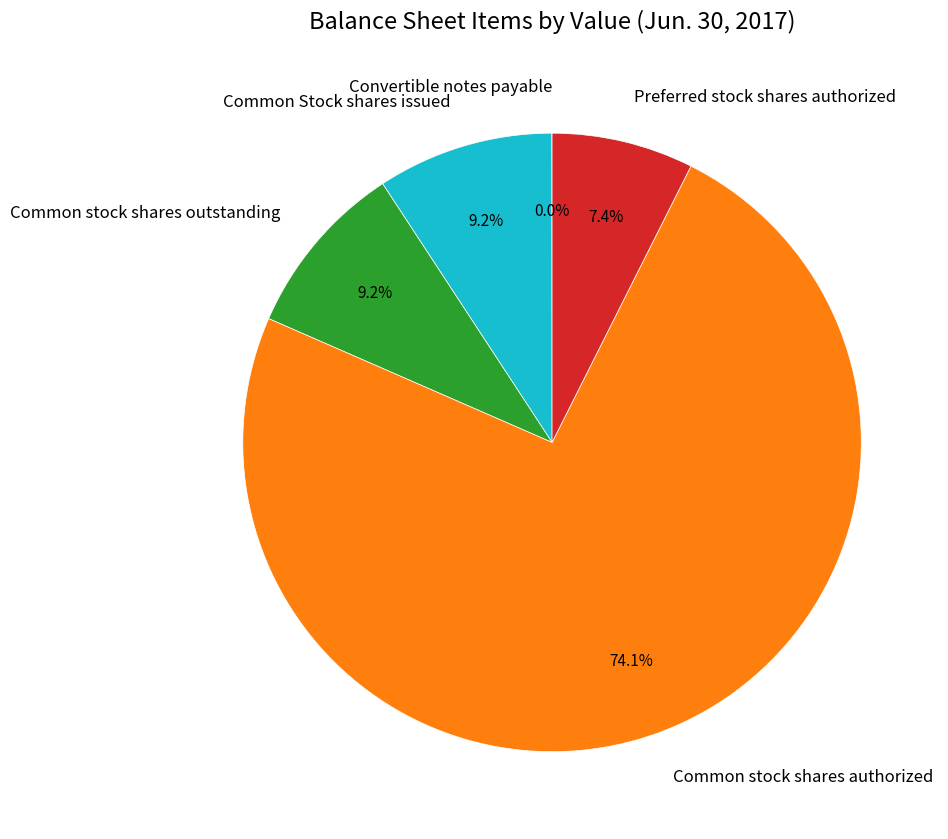

Which slice is the largest?

Common stock shares authorized